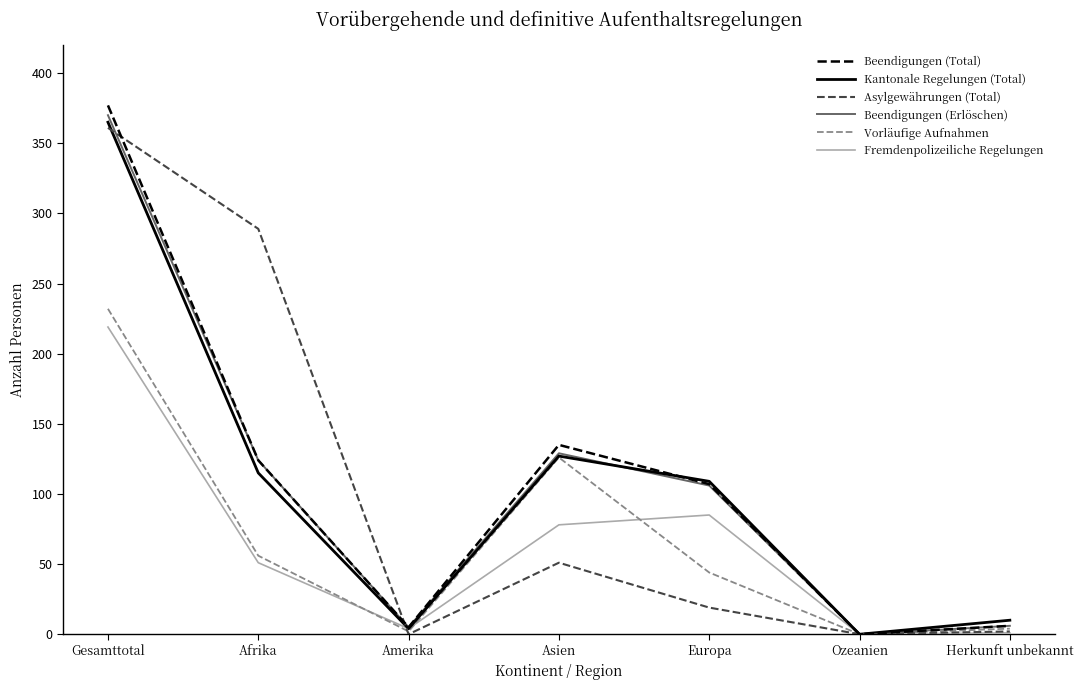

What is the maximum value shown in the chart?

377